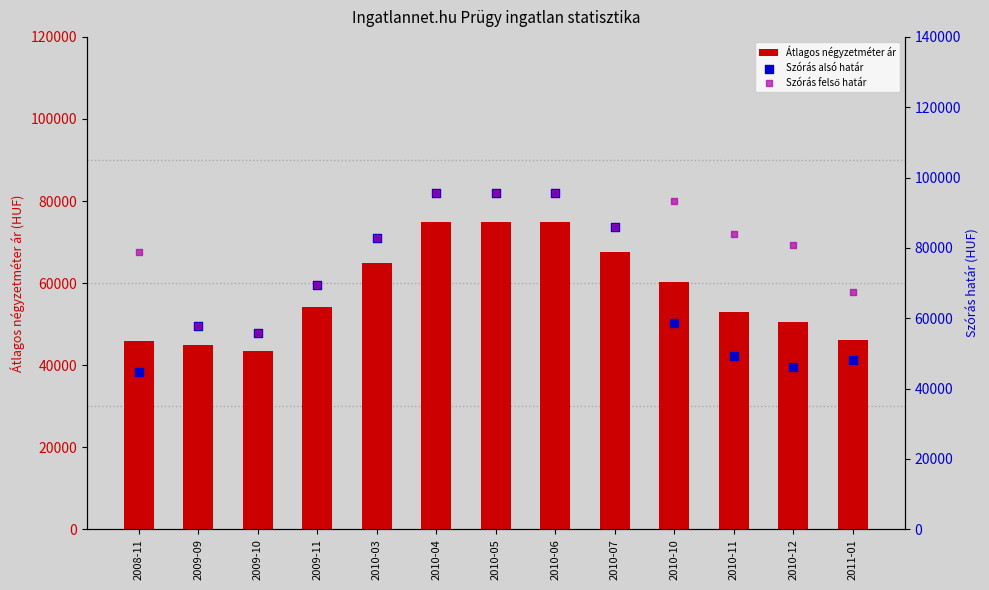

Which series has the largest total across all categories?

Szórás felső határ